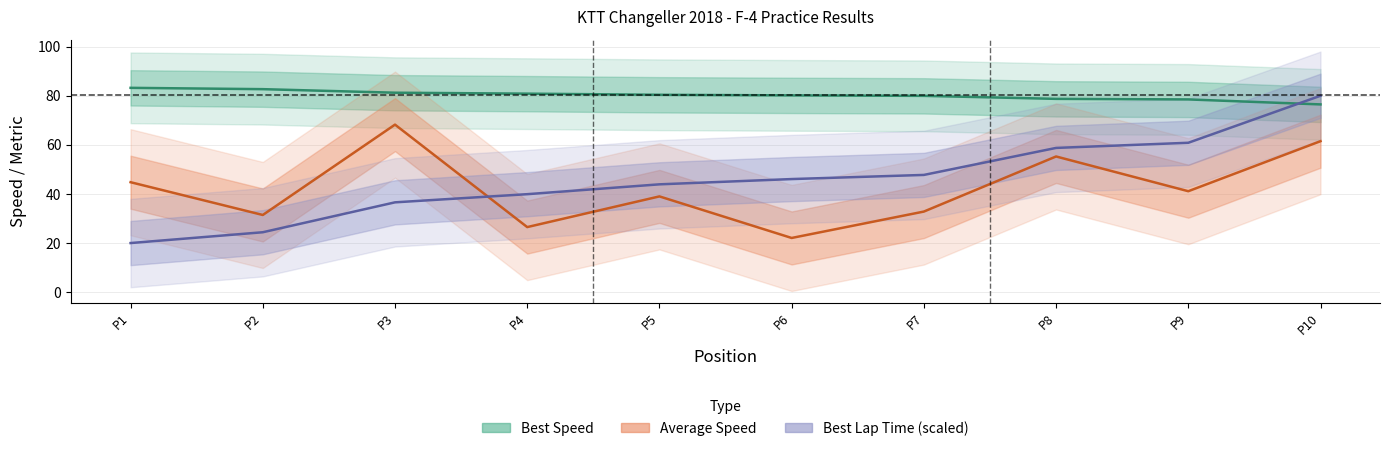

What is the difference between the second highest and minimum values in the Average Speed series?

39.4